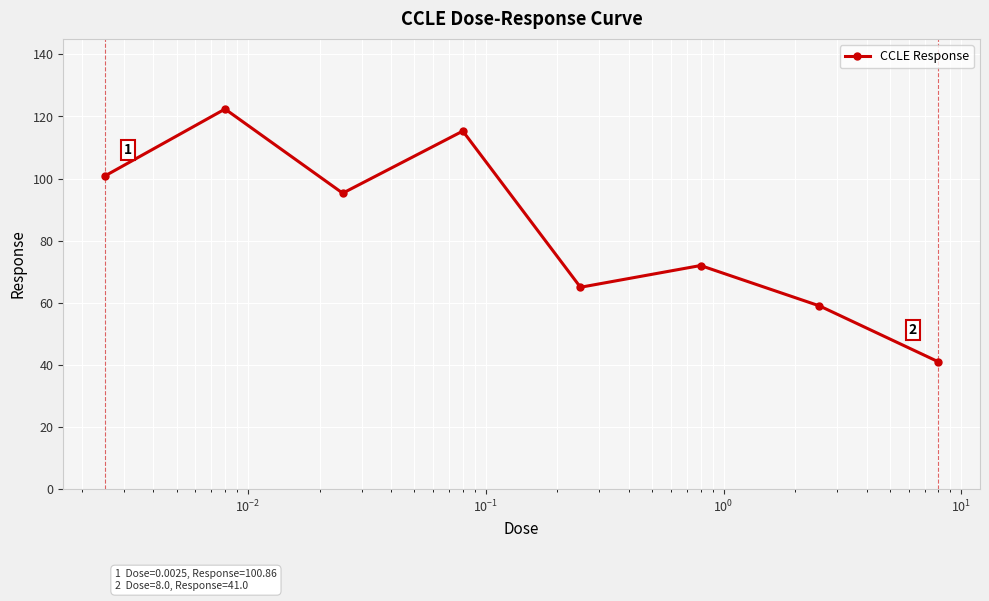

How many values exceed 95?

4